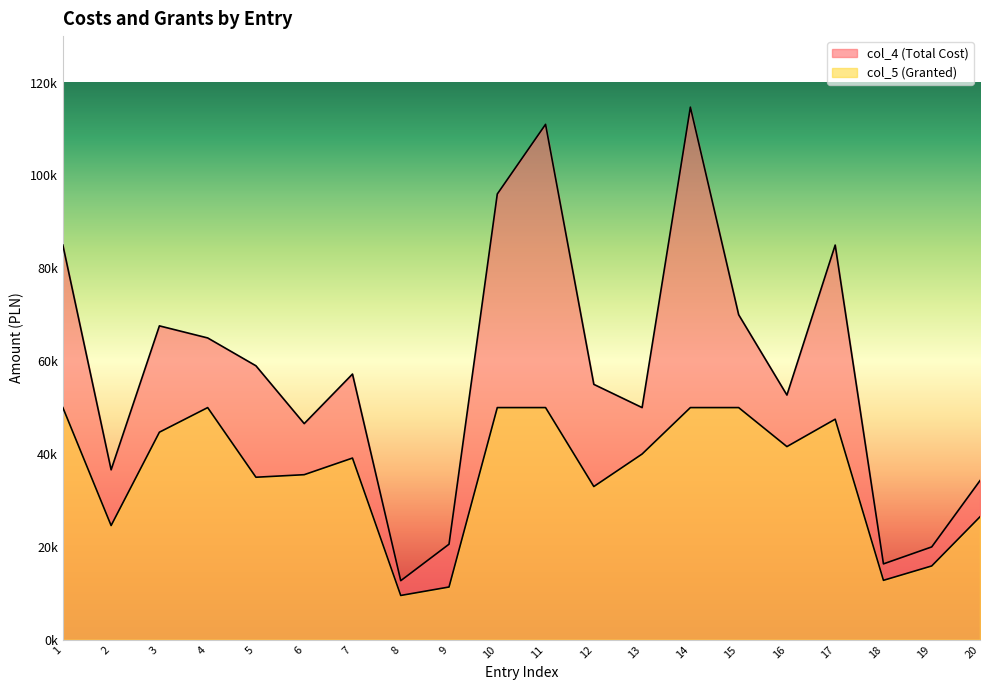

Rank the series at 6 from highest to lowest value.

col_4 (Total Cost), col_5 (Granted)